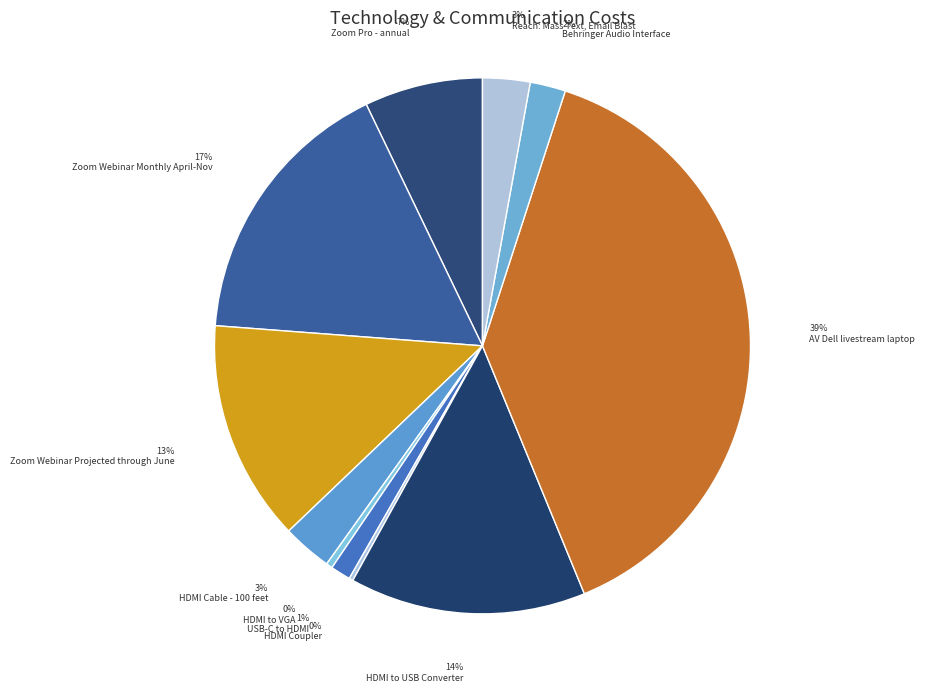

Count the number of slices in the pie.

11